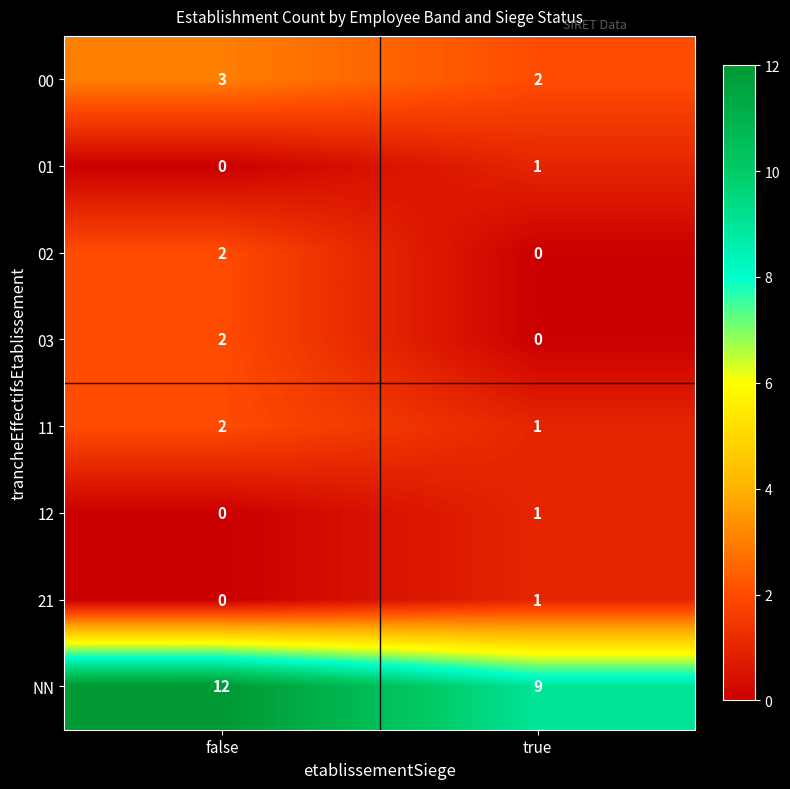

Reading right to left, transcribe all the data shown in this chart.

00: true=2	false=3
01: true=1	false=0
02: true=0	false=2
03: true=0	false=2
11: true=1	false=2
12: true=1	false=0
21: true=1	false=0
NN: true=9	false=12